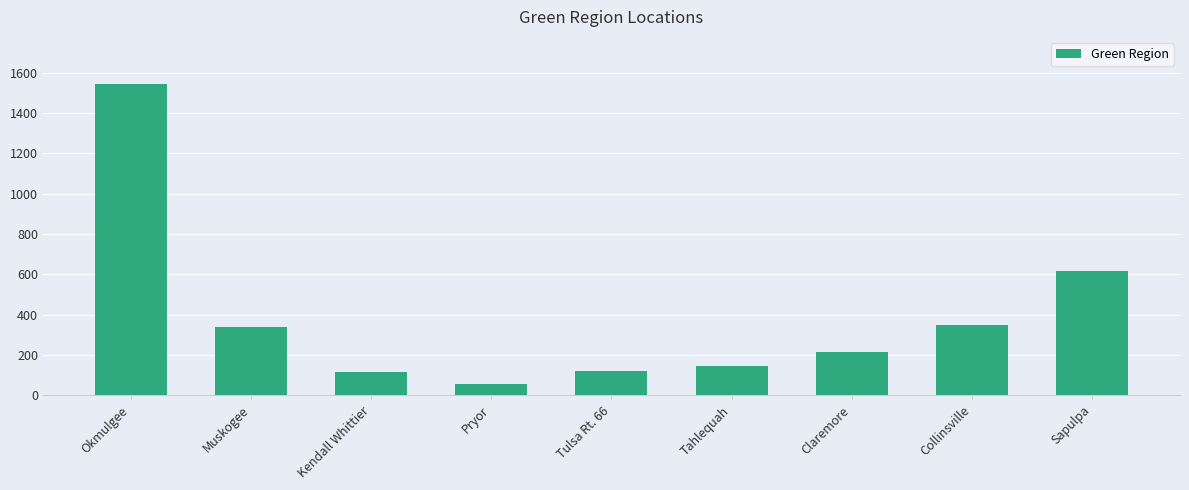

What is the greatest value displayed?

1545